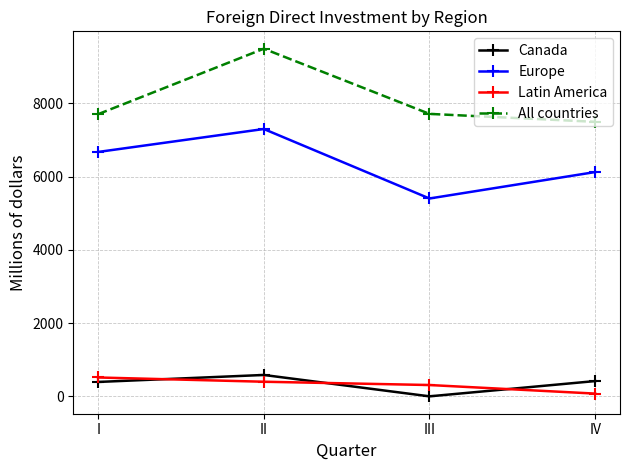

True or false: Europe has more than 1 interior local peaks.

False